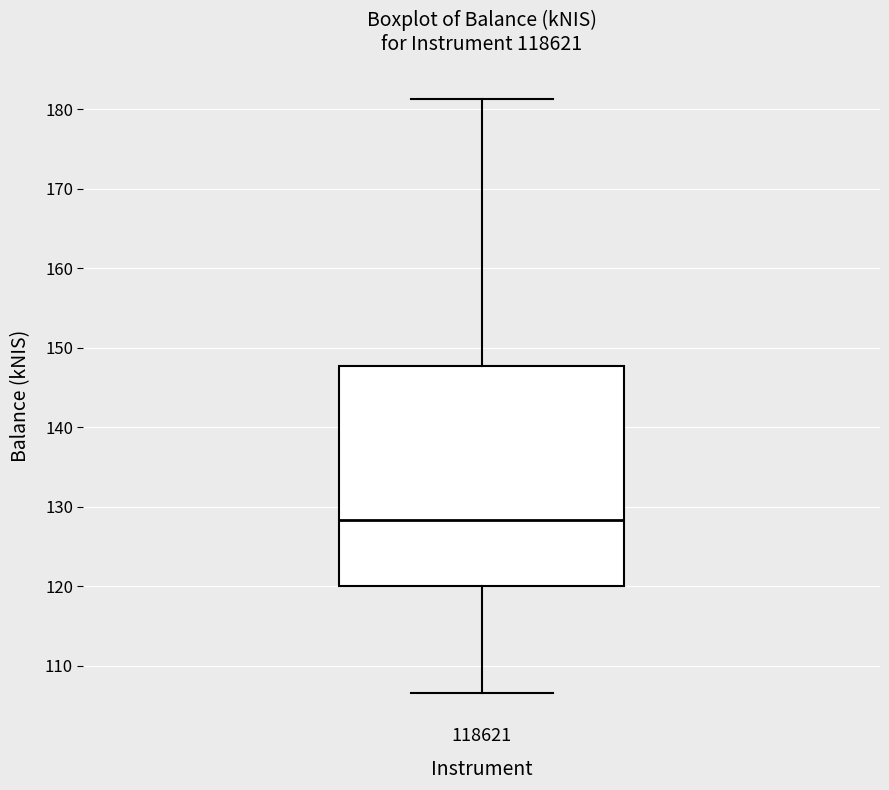

Where does the lower whisker of the box at x = 118621 end on the y-axis? The values are not printed on the chart, so give them approximately, as read against the axis.

107